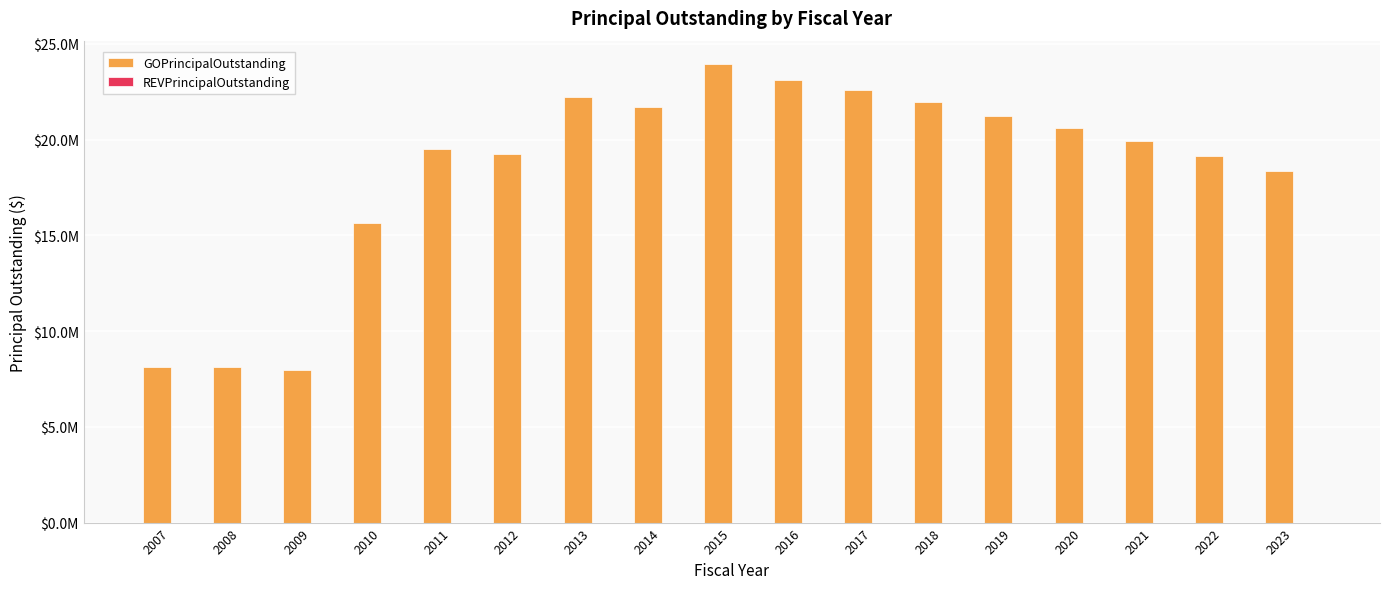

Are the bars horizontal?

No